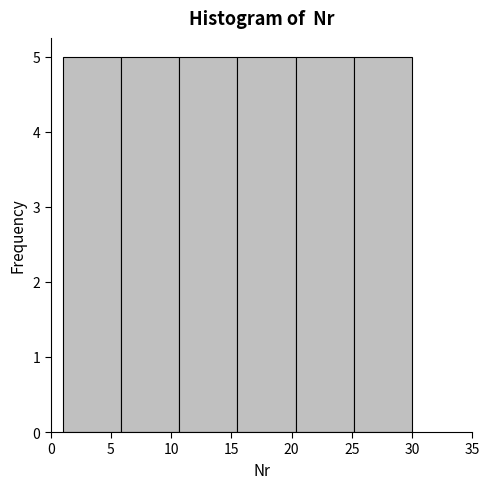

Reading left to right, list every bar in this chart as the range it spans on the x-axis followed by its height. Neither the bar edges nor the heights are printed on the chart, so give them approximately, as read against the axes.

1.0 to 6.0: 5
6.0 to 10.5: 5
10.5 to 15.5: 5
15.5 to 20.5: 5
20.5 to 25.0: 5
25.0 to 30.0: 5